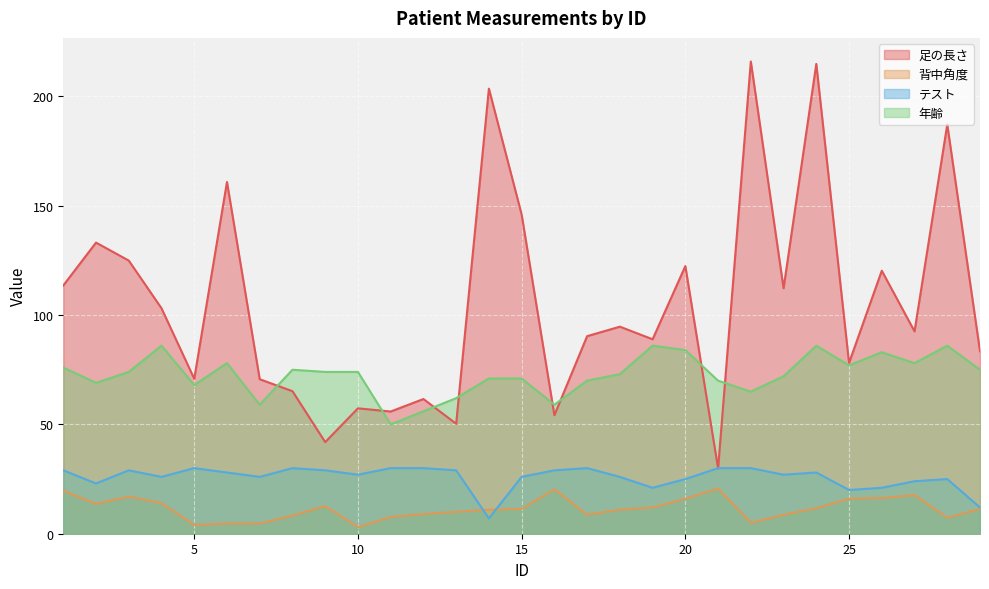

True or false: 背中角度 and 年齢 intersect in this chart.

False